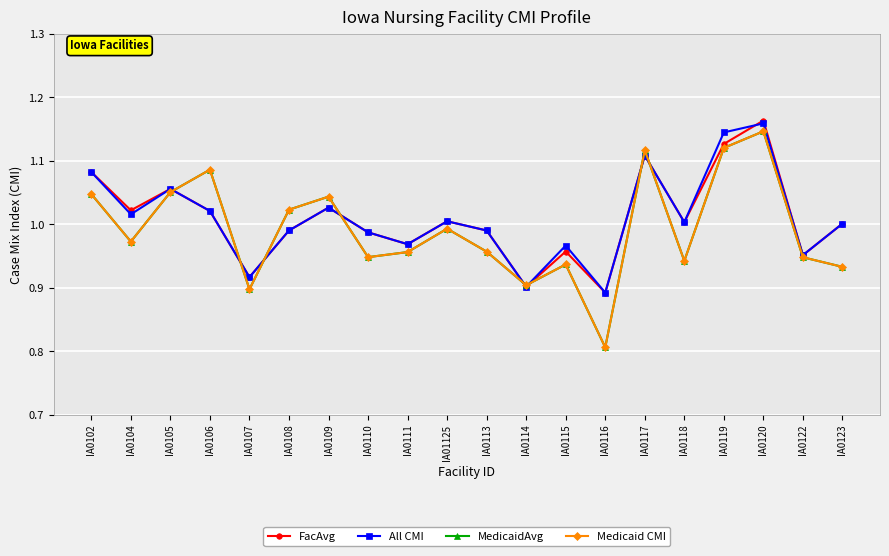

The value of FacAvg at IA01125 is 1.0. True or false?

True